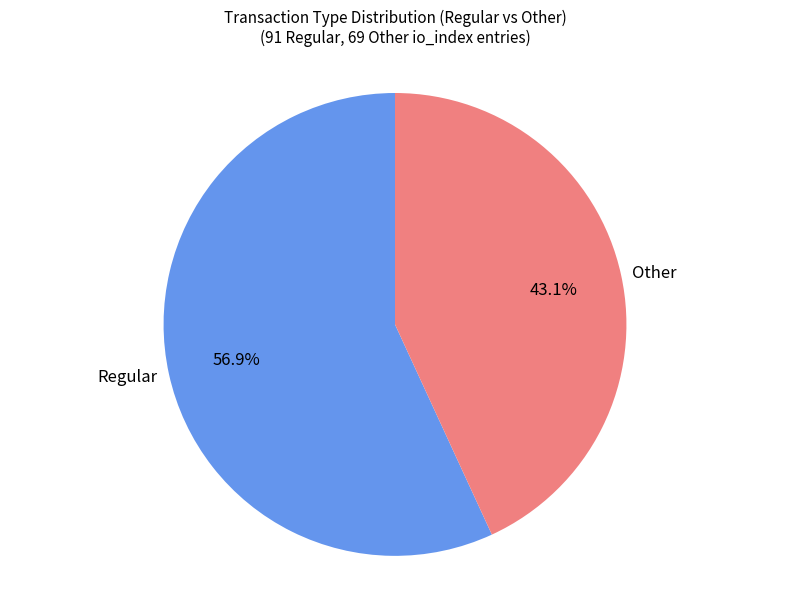

Rank the categories by value from lowest to highest.

Other, Regular